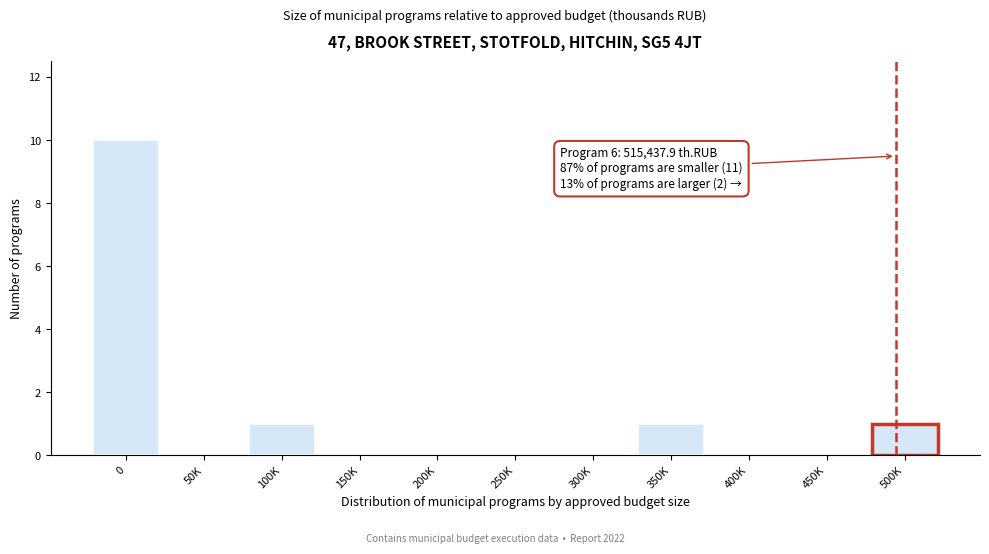

Reading left to right, what are all the values shown in this chart?

0=10	50K=0	100K=1	150K=0	200K=0	250K=0	300K=0	350K=1	400K=0	450K=0	500K=1